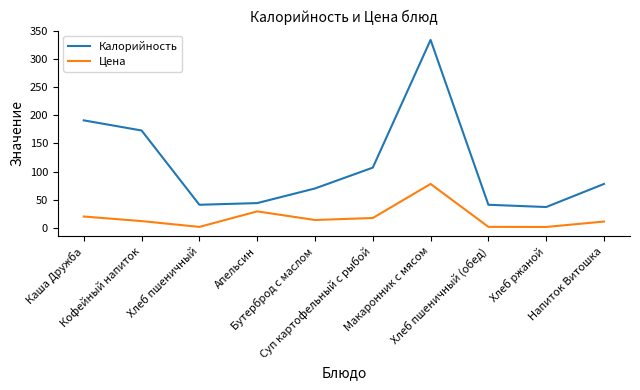

At which category is the sum across all series the highest?

Макаронник с мясом